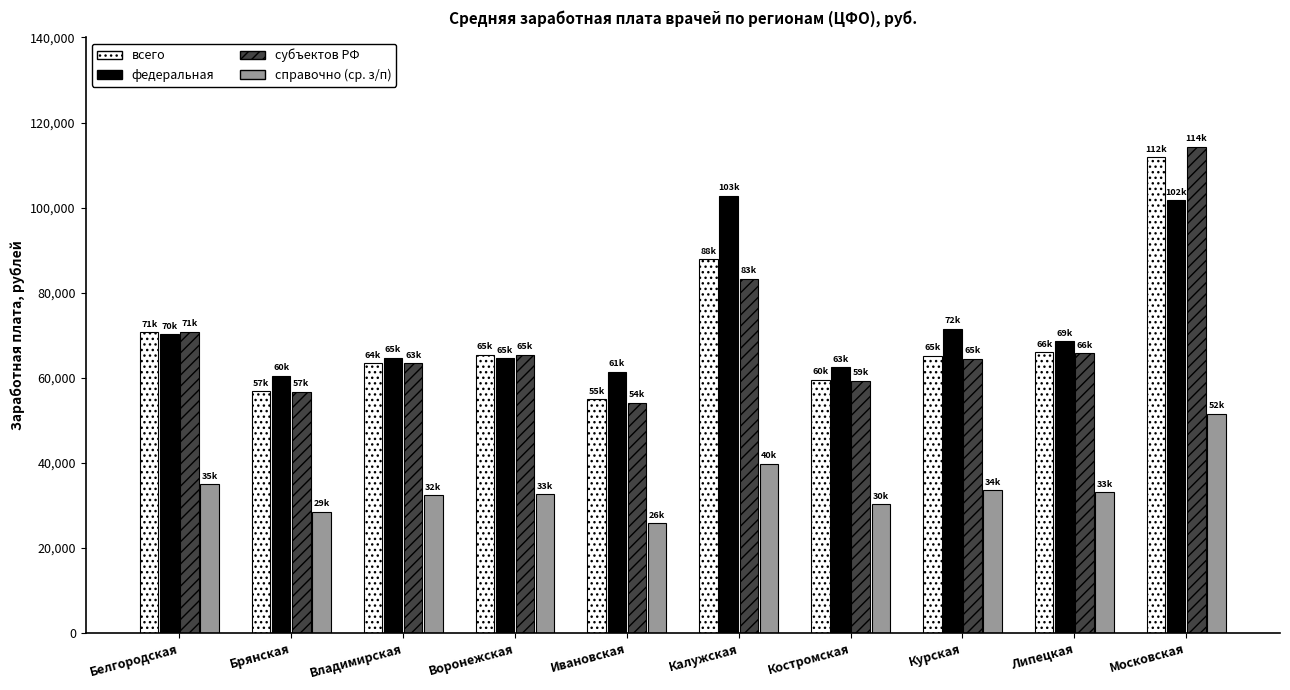

At which category does the chart reach its minimum across all series?

Ивановская